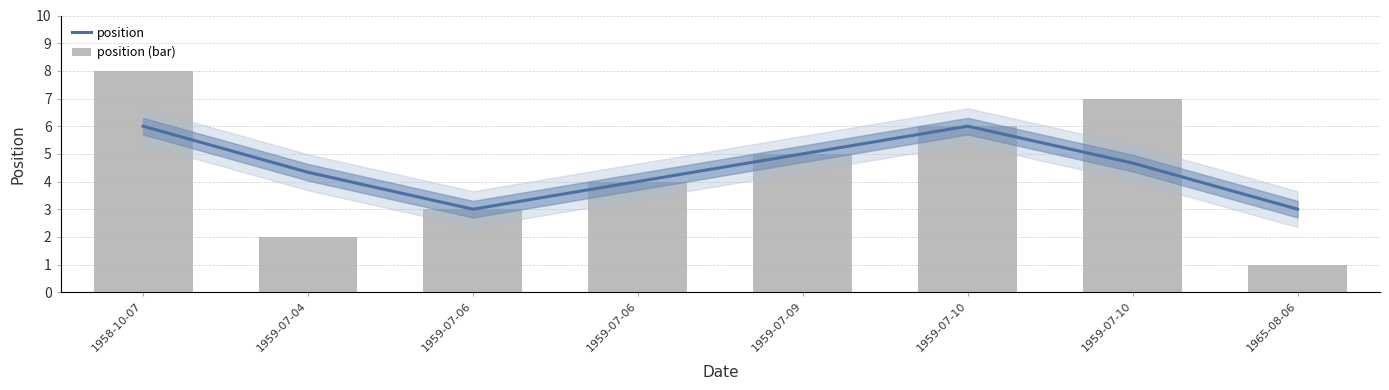

The value of position at 1959-07-09 is 1.0. True or false?

False